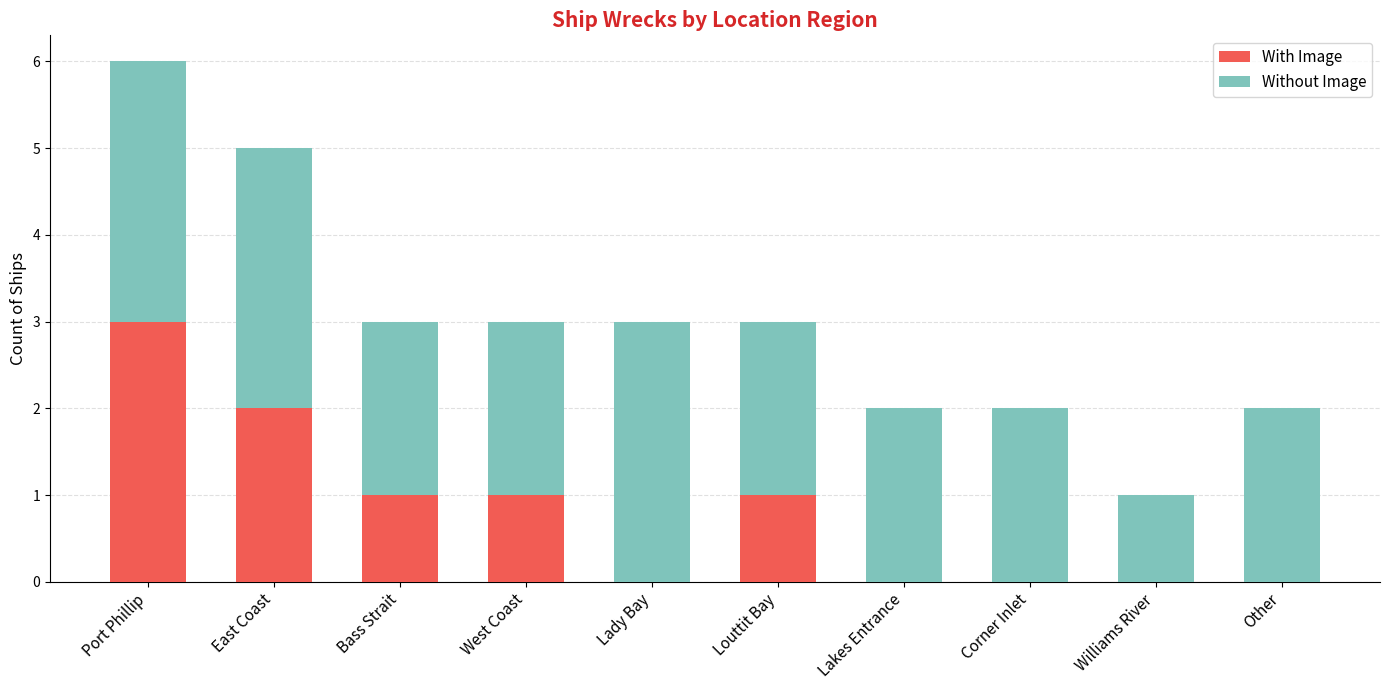

Is it true that With Image equals 0 at Corner Inlet?

True